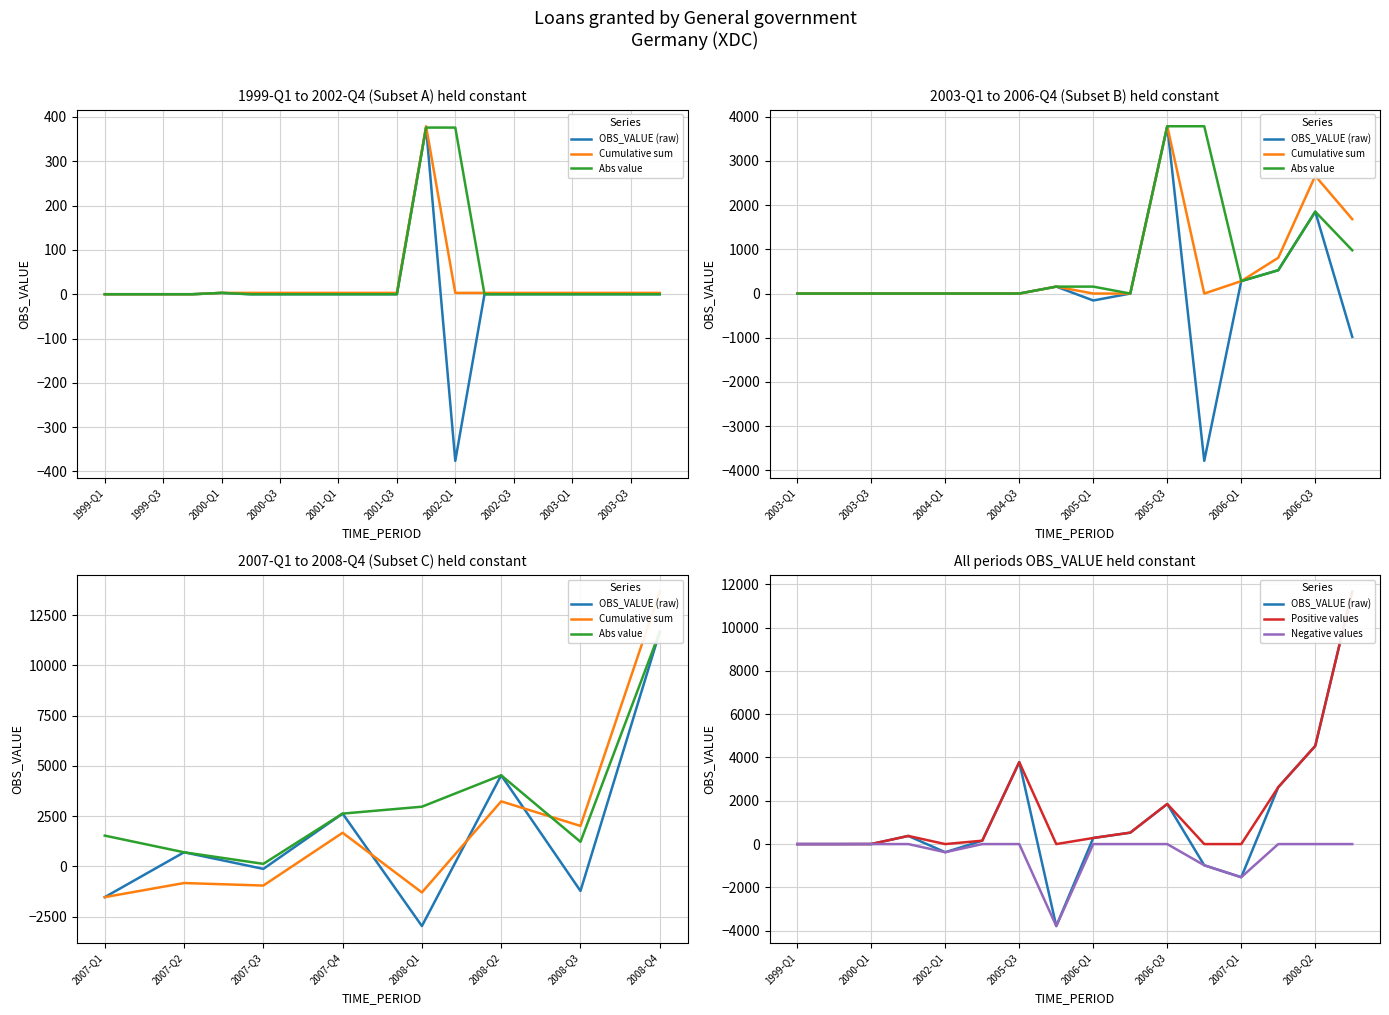

The value of Negative values at 2007-Q1 is -2600. True or false?

False